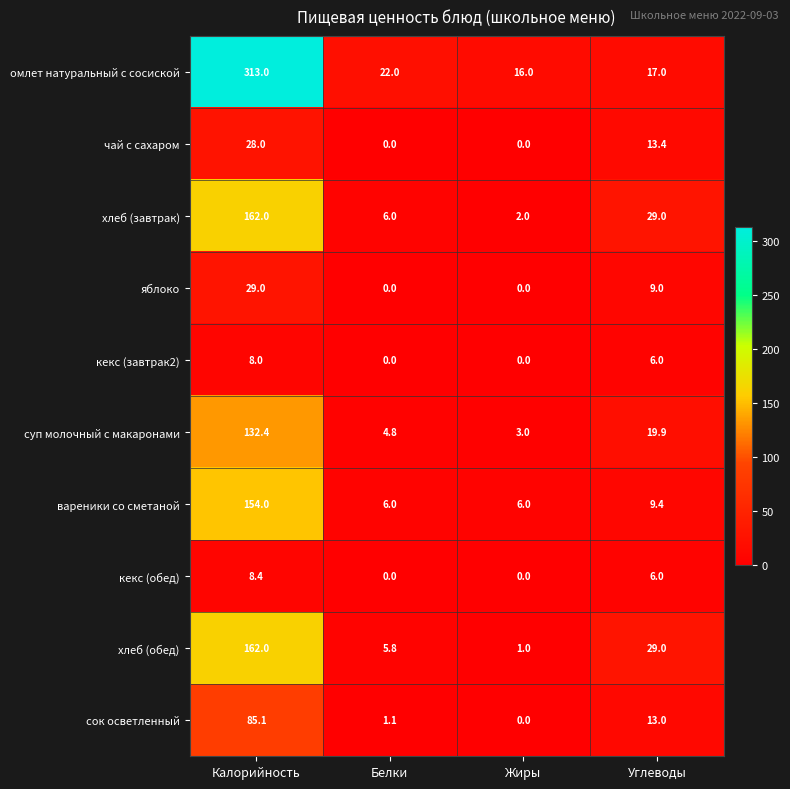

What is the average value of the вареники со сметаной series?

43.9